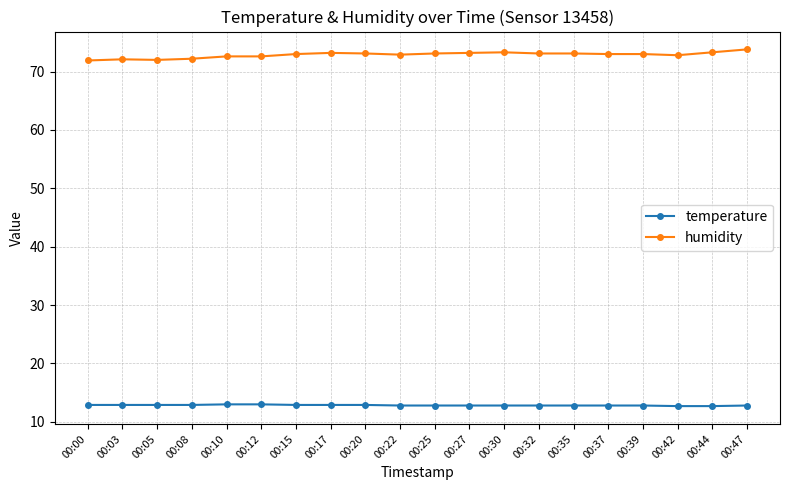

The value of humidity at 00:37 is 73.0. True or false?

True